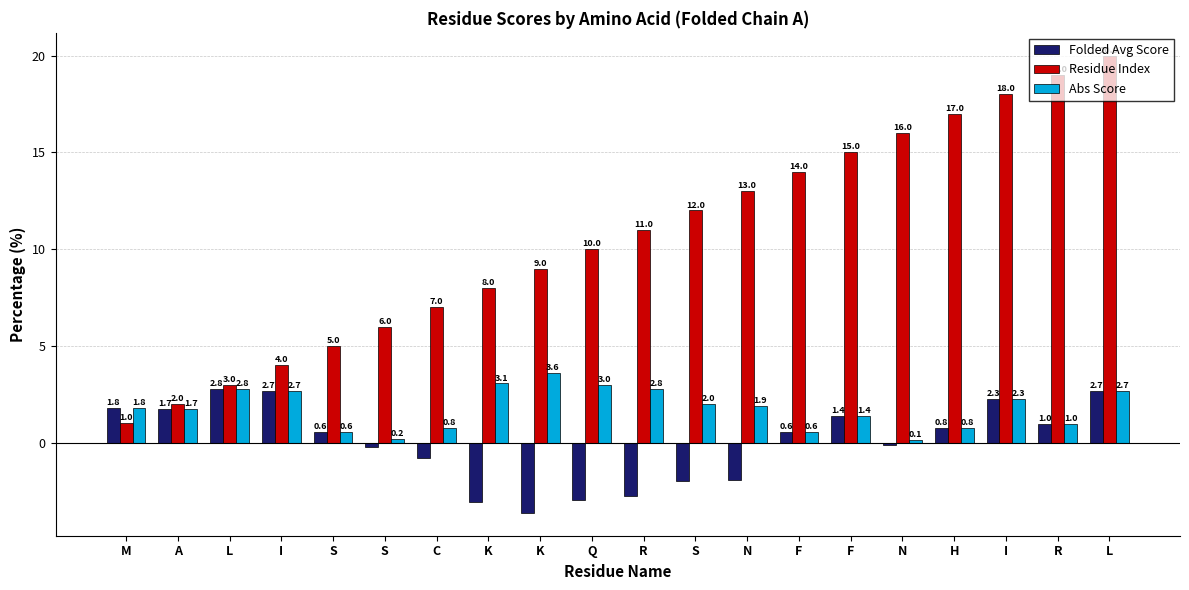

Is it true that Folded Avg Score equals 3.8 at I?

False